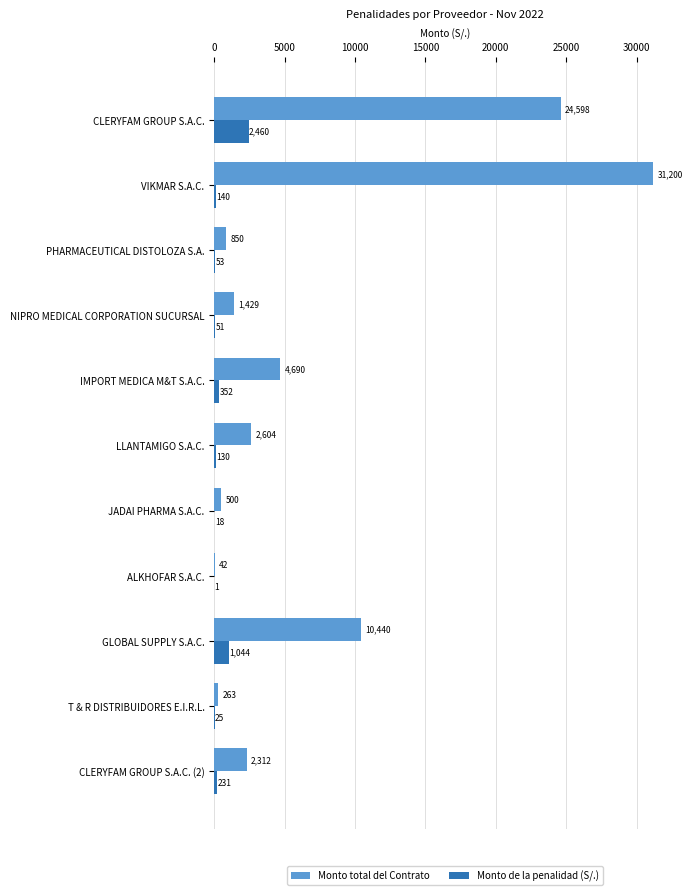

Is it true that Monto total del Contrato equals 898.0 at LLANTAMIGO S.A.C.?

False